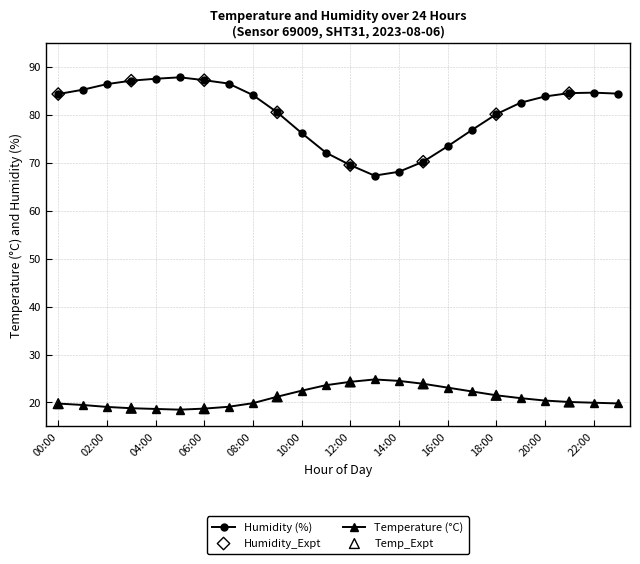

At how many categories does at least one series exceed 36?

24